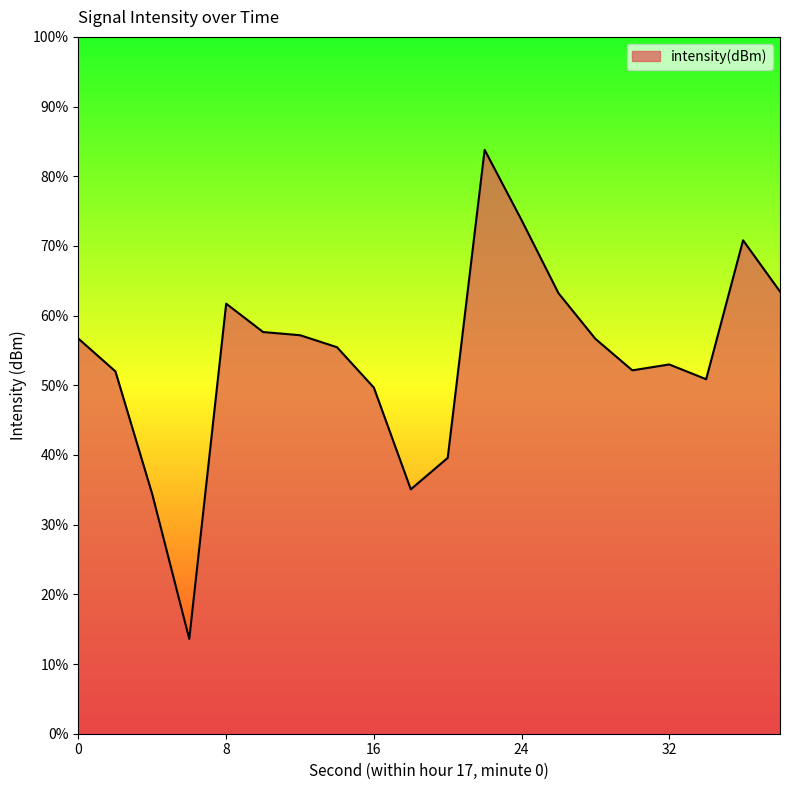

What is the smallest value displayed?

13.6